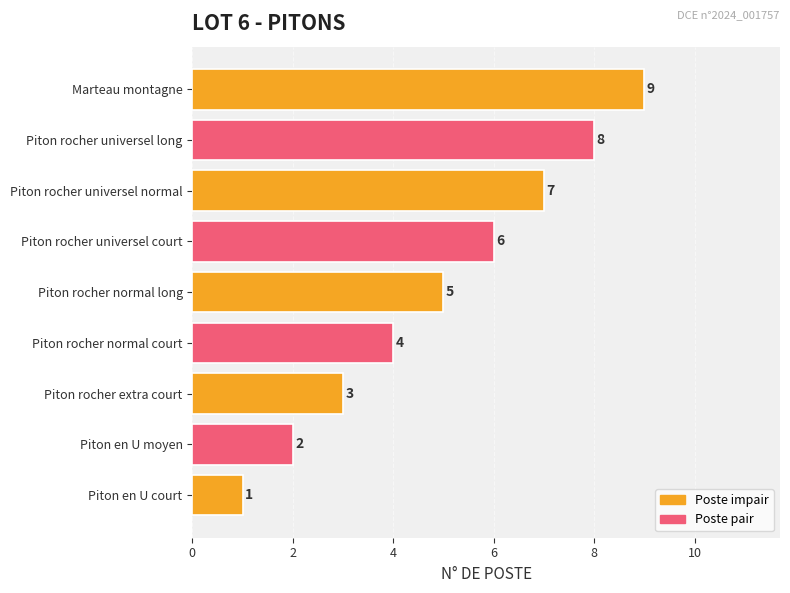

Is it true that the value at Piton rocher normal court is 3?

False